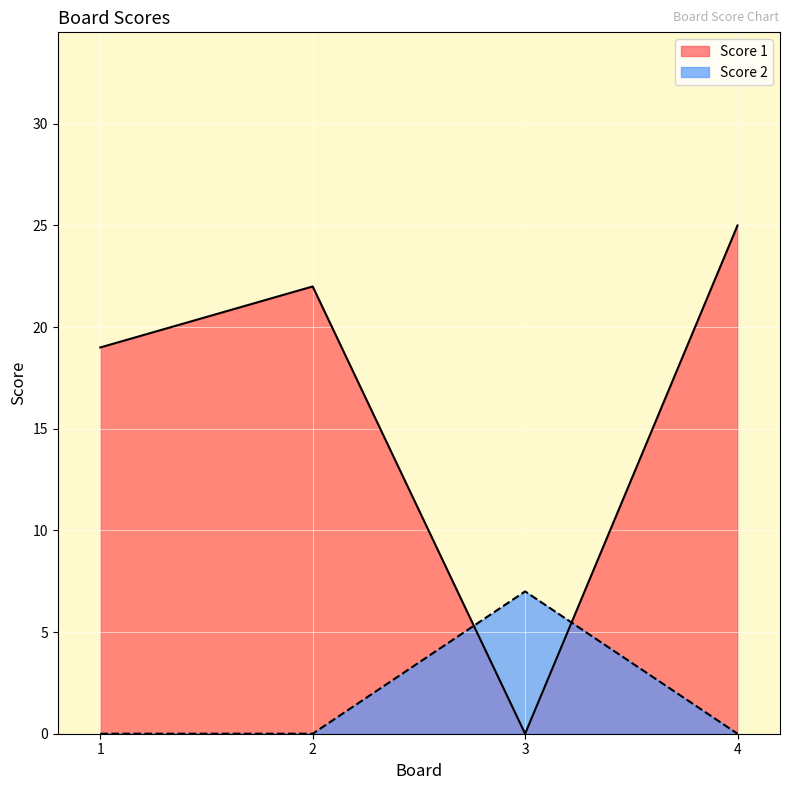

Is the value of Score 2 at 2 greater than the value of Score 1 at 2?

No